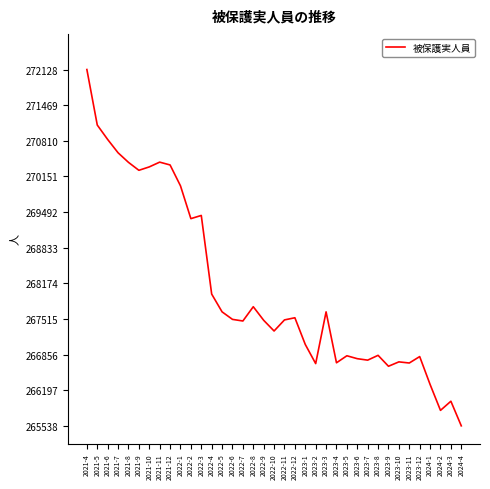

Which label corresponds to the smallest value in the chart?

2024-4